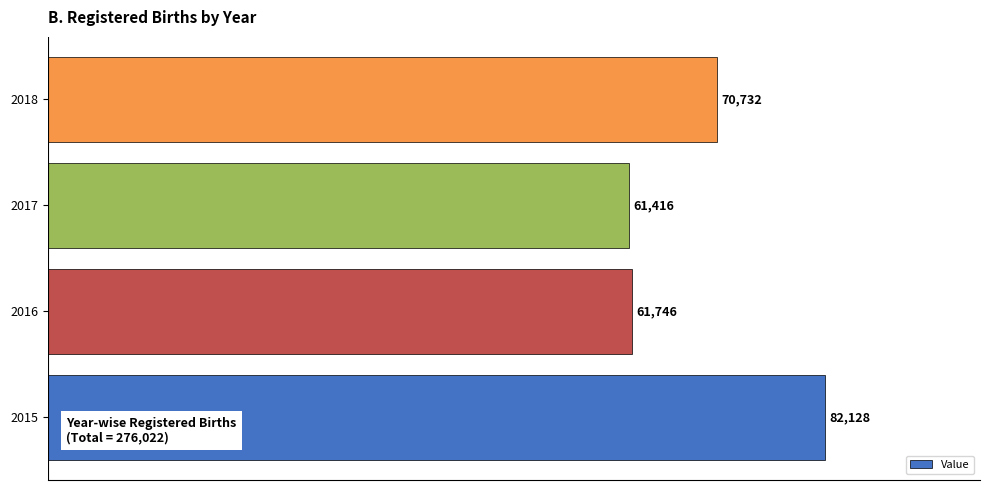

What is the smallest value displayed?

61416